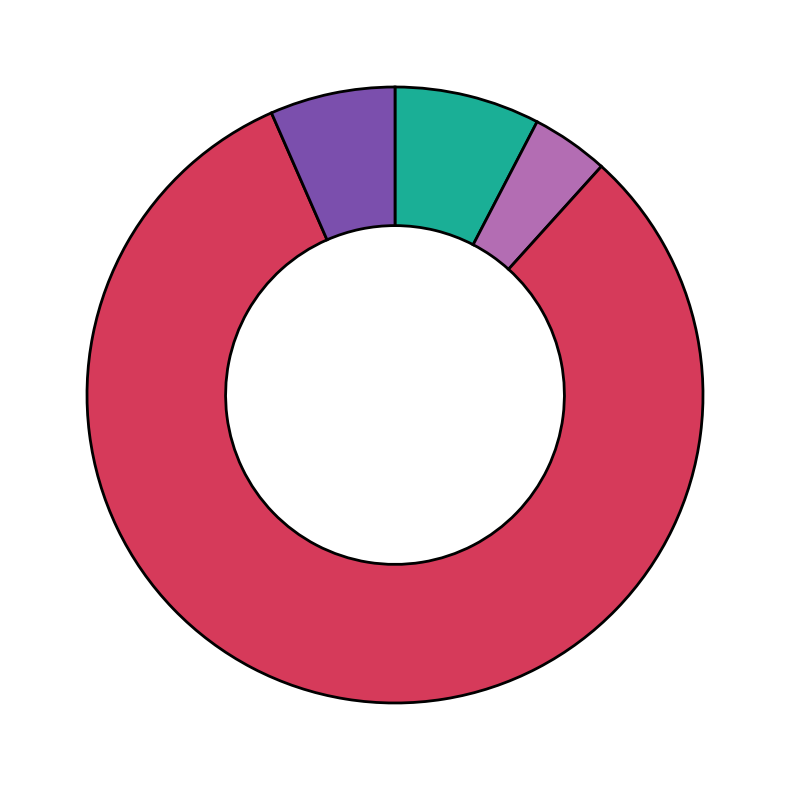

Is there any slice that represents more than half of the pie?

Yes